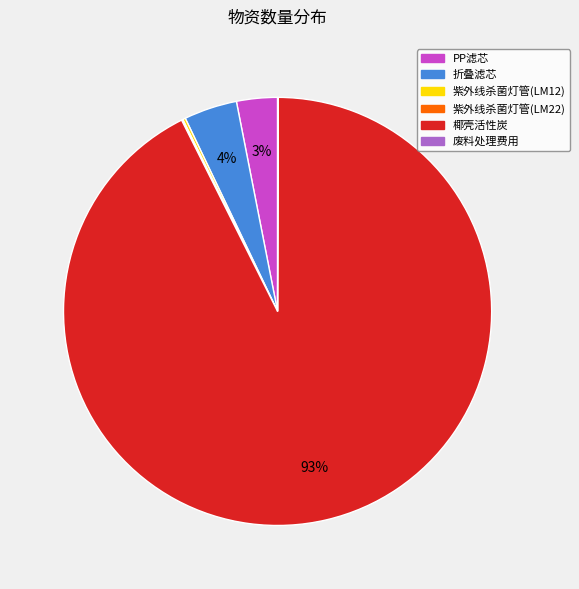

Is there a majority slice in this chart?

Yes